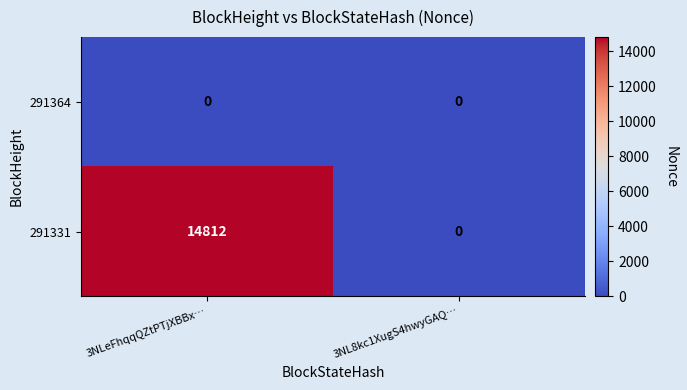

List the series in order of their peak value, lowest first.

291364, 291331